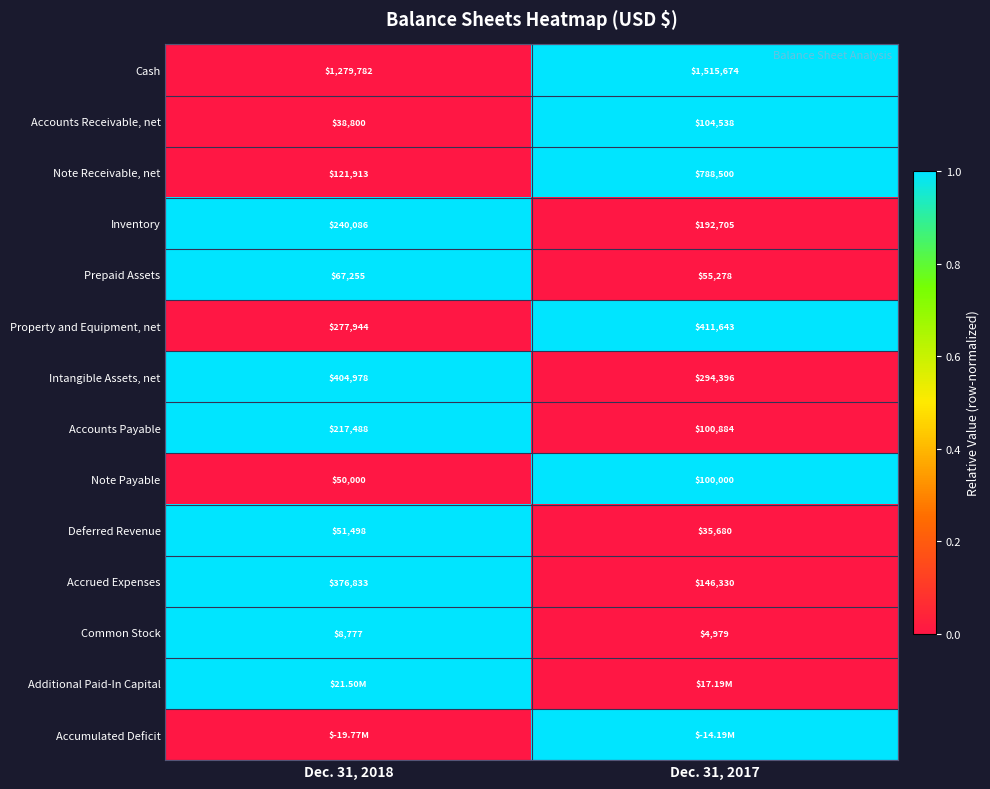

Is the value of Inventory at Dec. 31, 2018 greater than the value of Accounts Payable at Dec. 31, 2017?

Yes